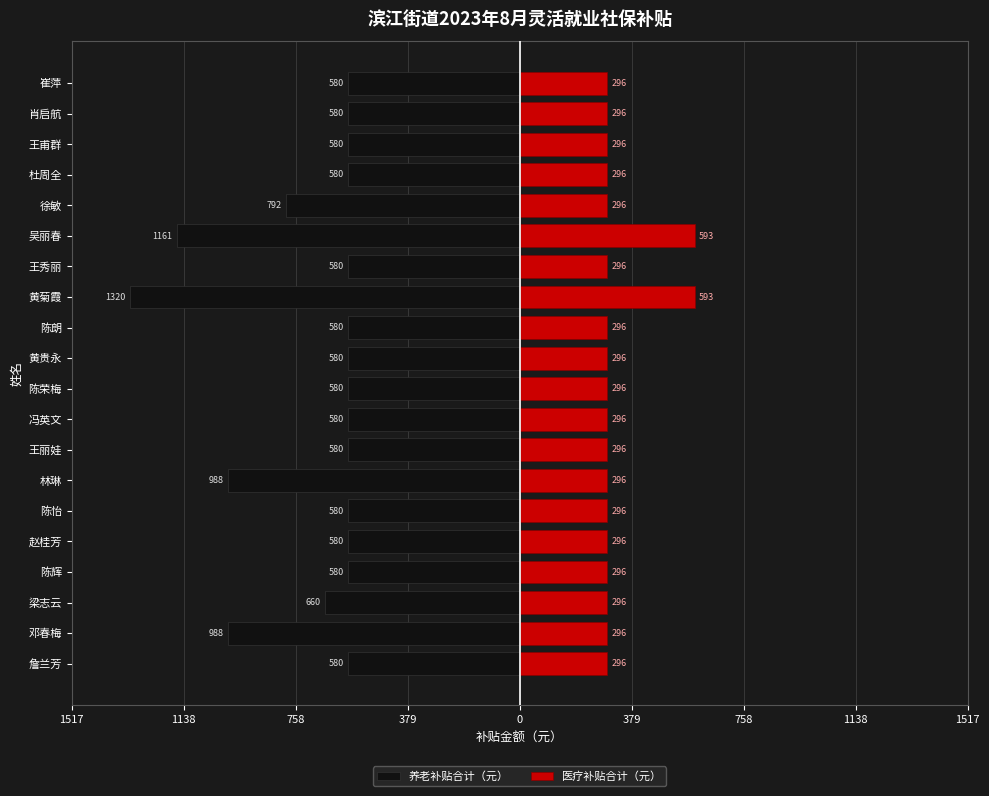

What is the average value of the 养老补贴合计（元） series?

-701.7